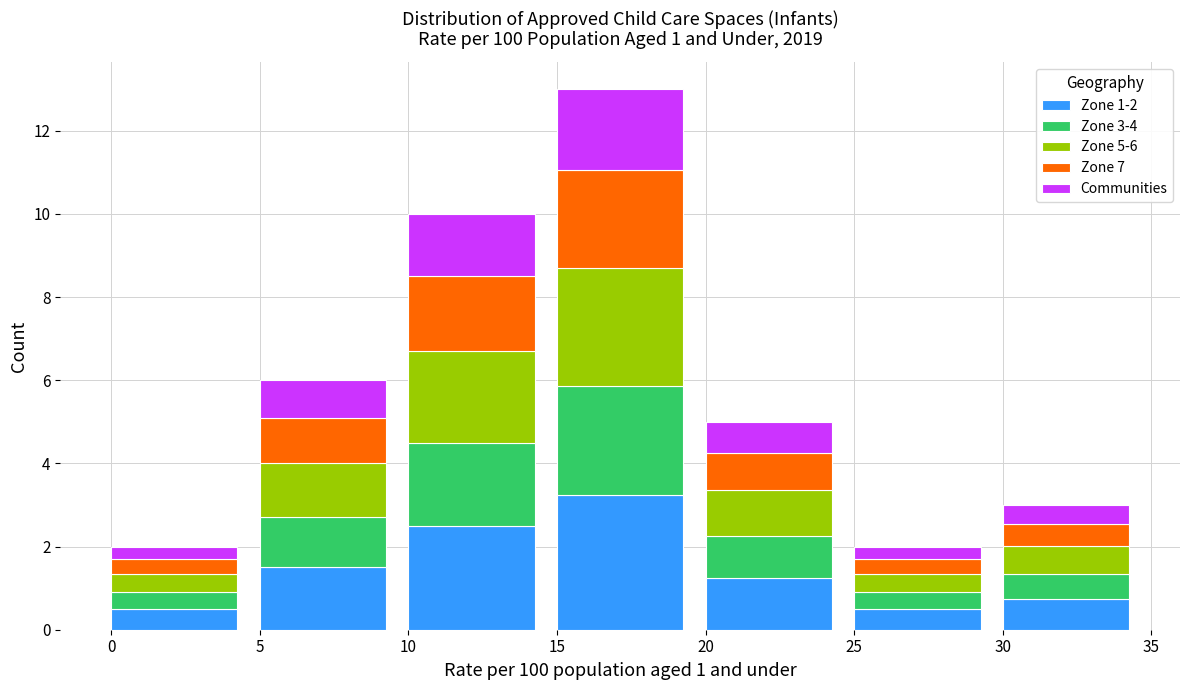

What is the total value across all series at 20?

5.0